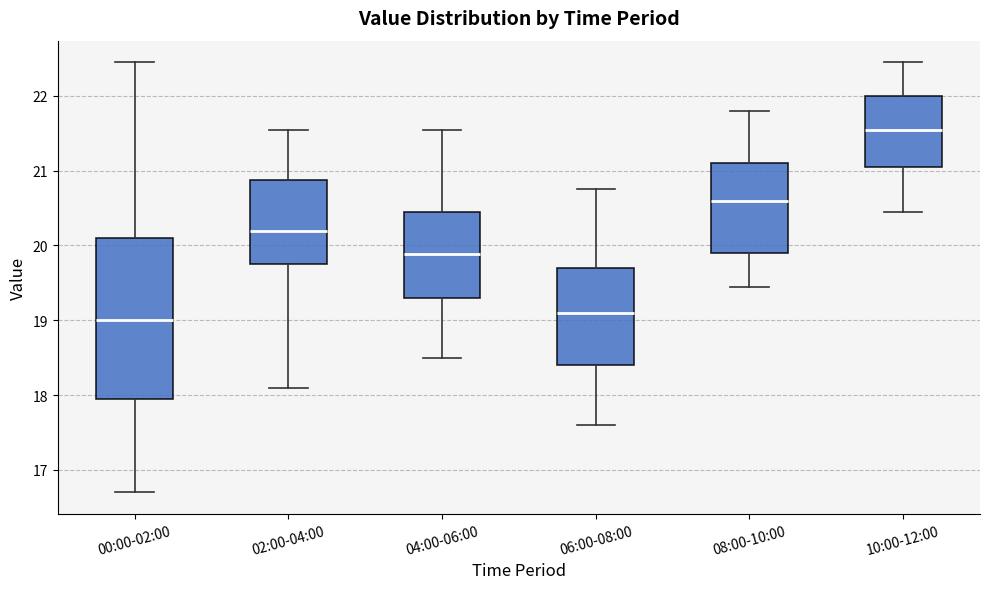

Comparing the boxes themselves (not the whiskers), which one is the tallest?

00:00-02:00